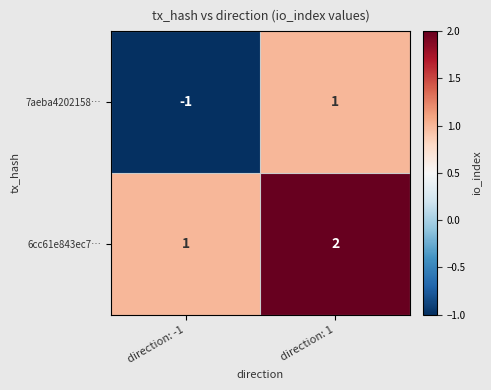

How many series are shown in this chart?

2